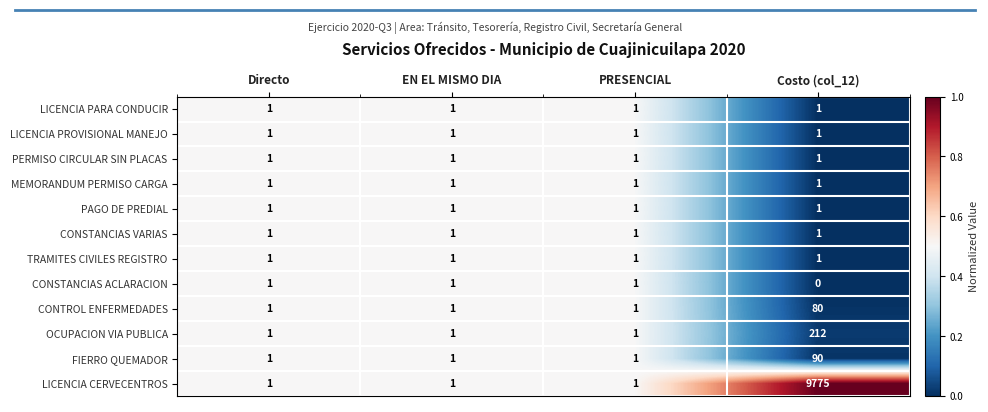

Is it true that FIERRO QUEMADOR equals 1 at EN EL MISMO DIA?

True